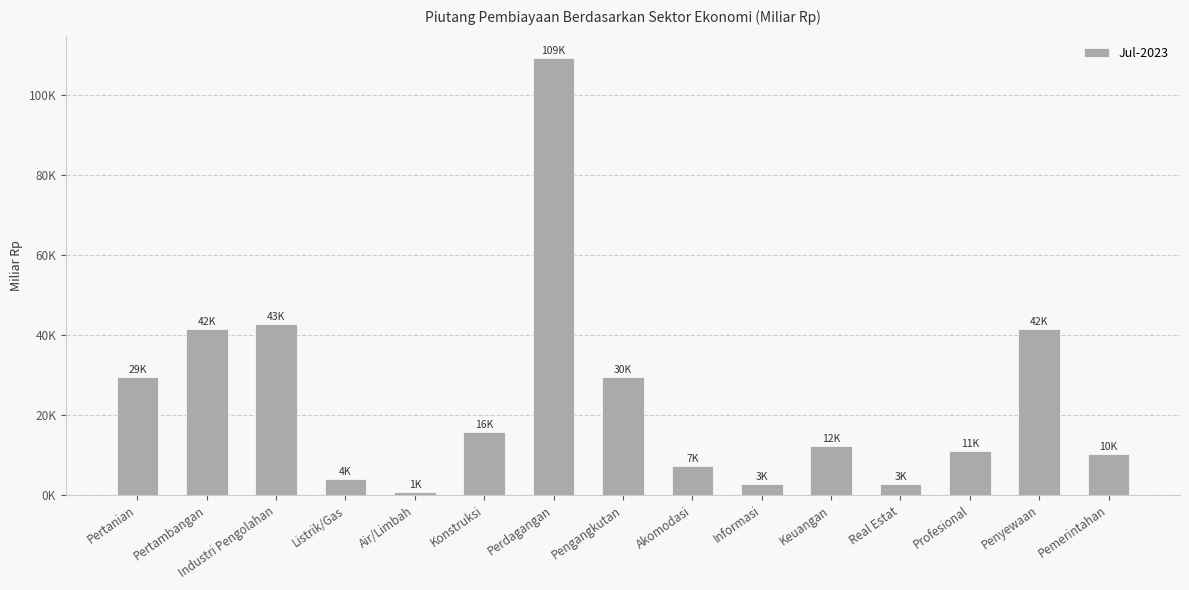

What is the change in value from Industri Pengolahan to Listrik/Gas?

-38796.3